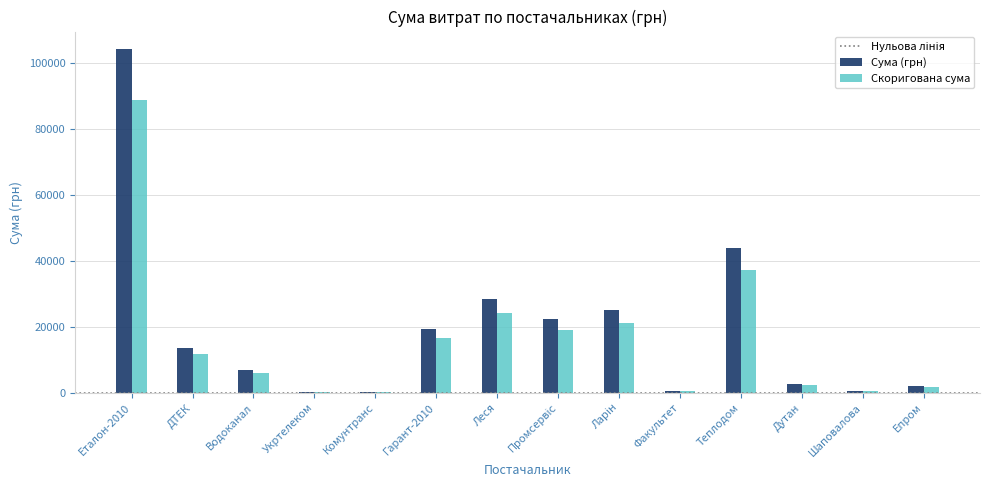

At which category does the chart reach its peak across all series?

Еталон-2010